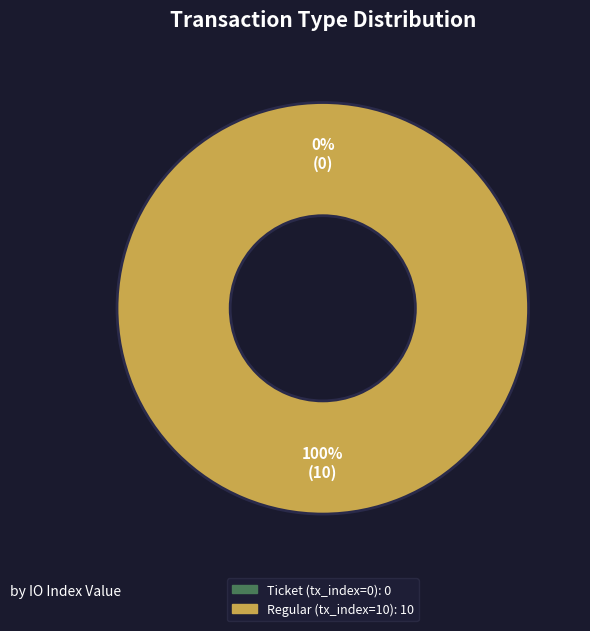

To the nearest percent, what is the difference between the Regular (tx_index=10) and Ticket (tx_index=0) slice percentages?

100%